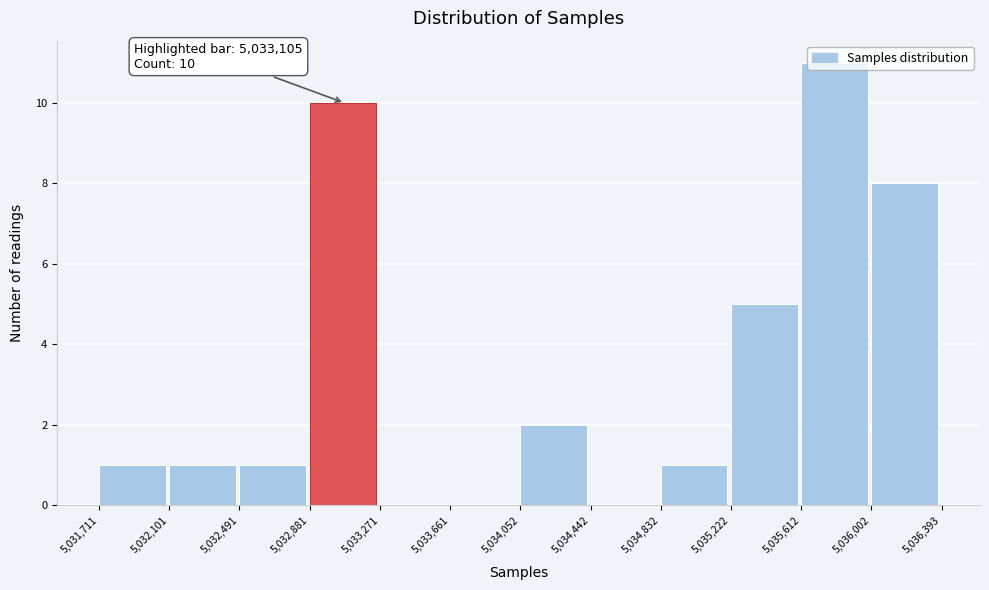

Which range on the x-axis has the tallest bar?

5,035,612 to 5,036,002